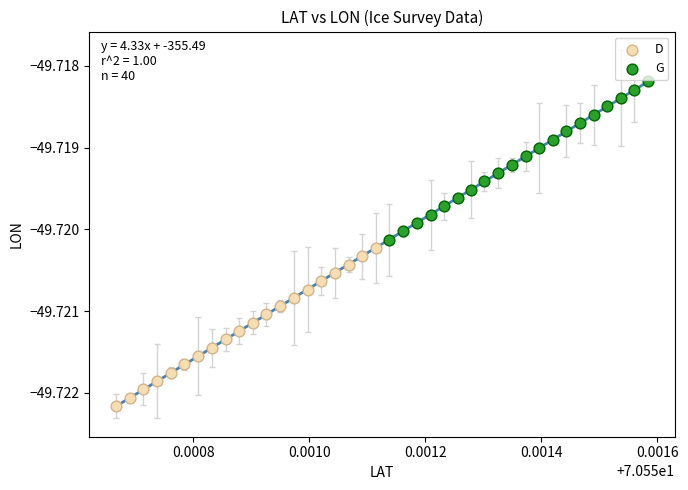

Which series contains the highest Y value?

G